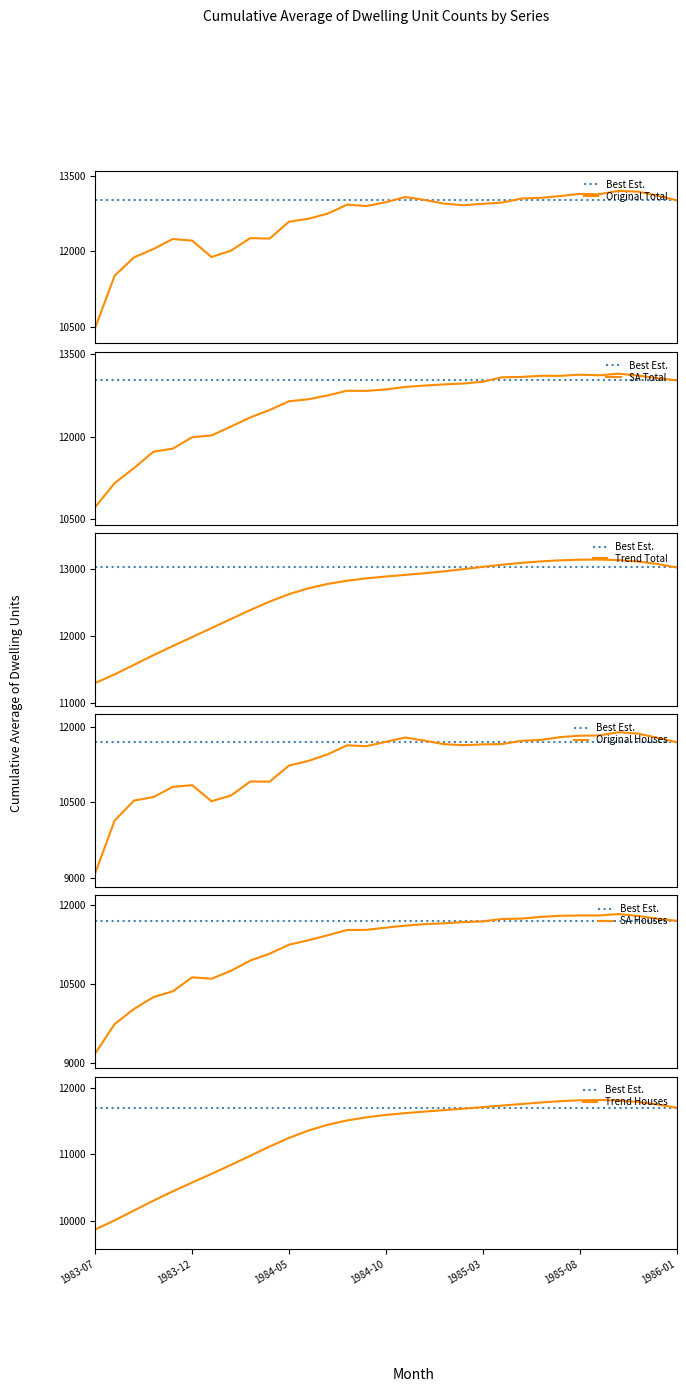

What is the minimum value for Original Total?

10478.0